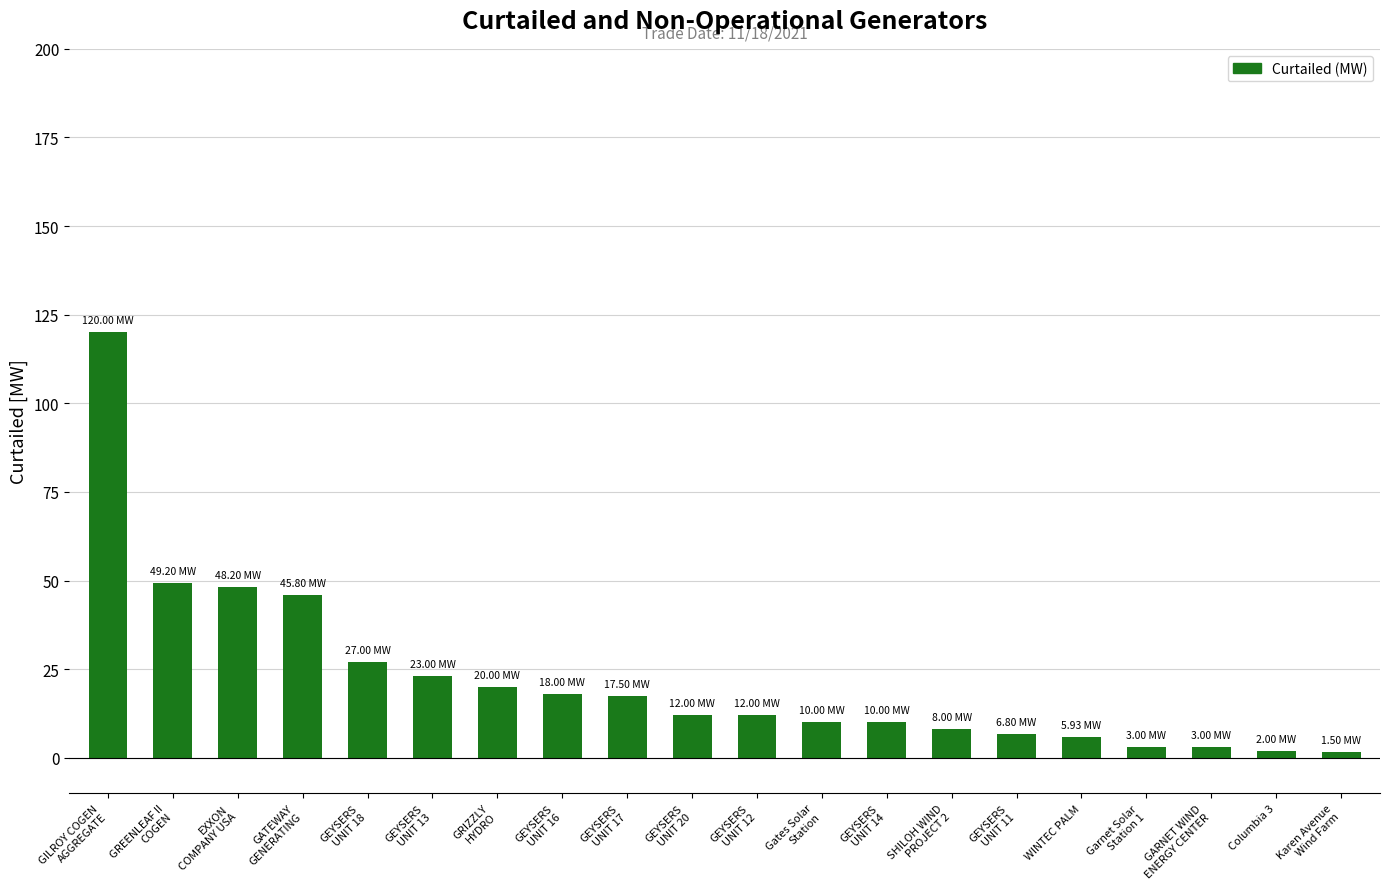

What is the approximate value at GEYSERS
UNIT 11?

6.8